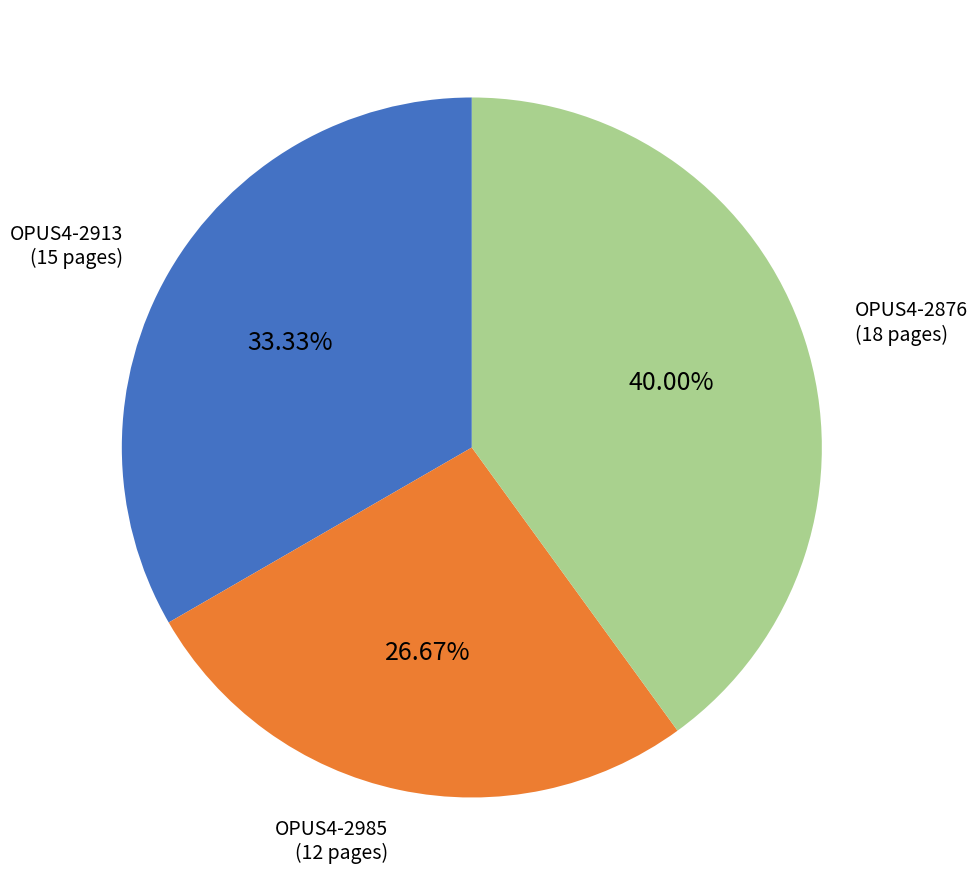

Count the number of slices in the pie.

3